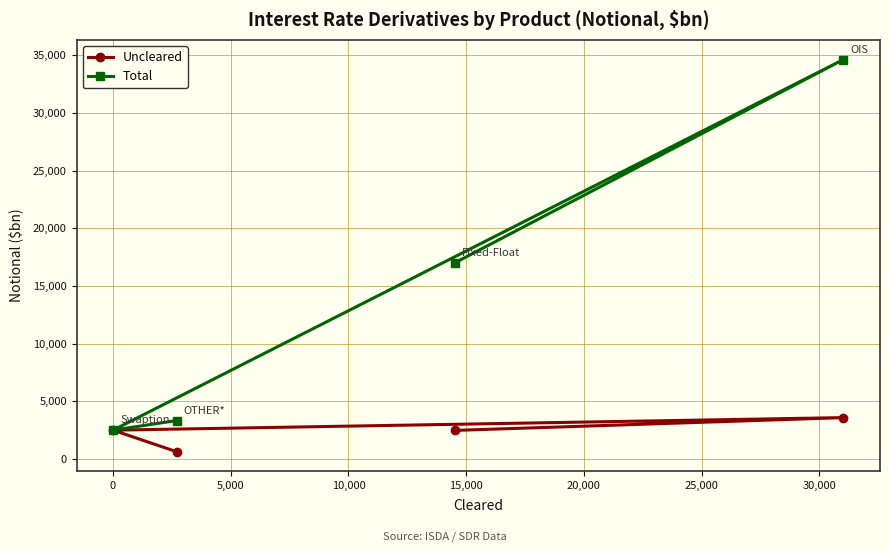

Which series has the largest total across all categories?

Total